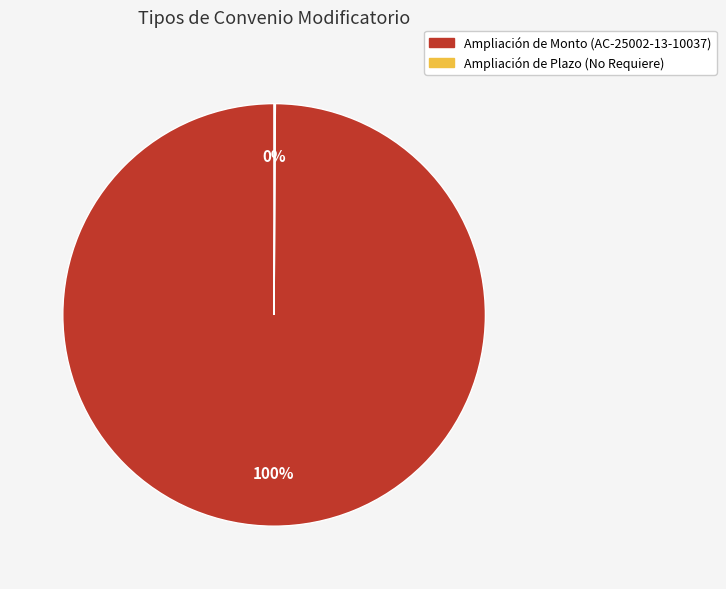

Which slice represents more than half of the pie?

Ampliación de Monto (AC-25002-13-10037)